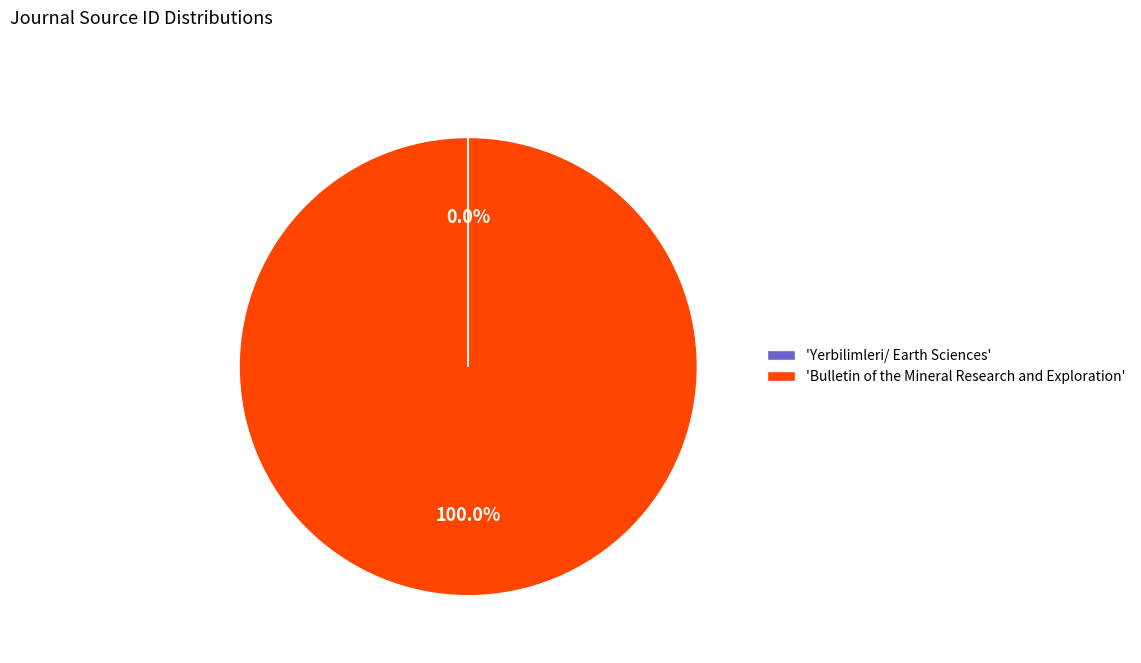

Which category has the biggest portion of the pie?

'Bulletin of the Mineral Research and Exploration'